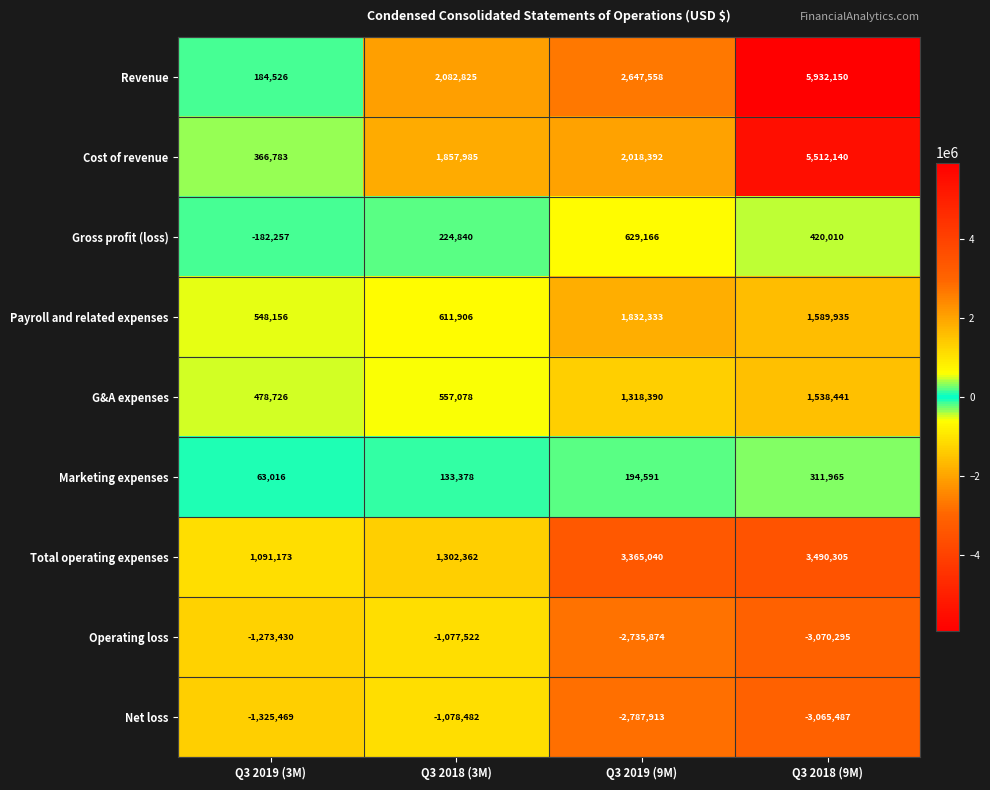

The value of Payroll and related expenses at Q3 2018 (3M) is 287850. True or false?

False